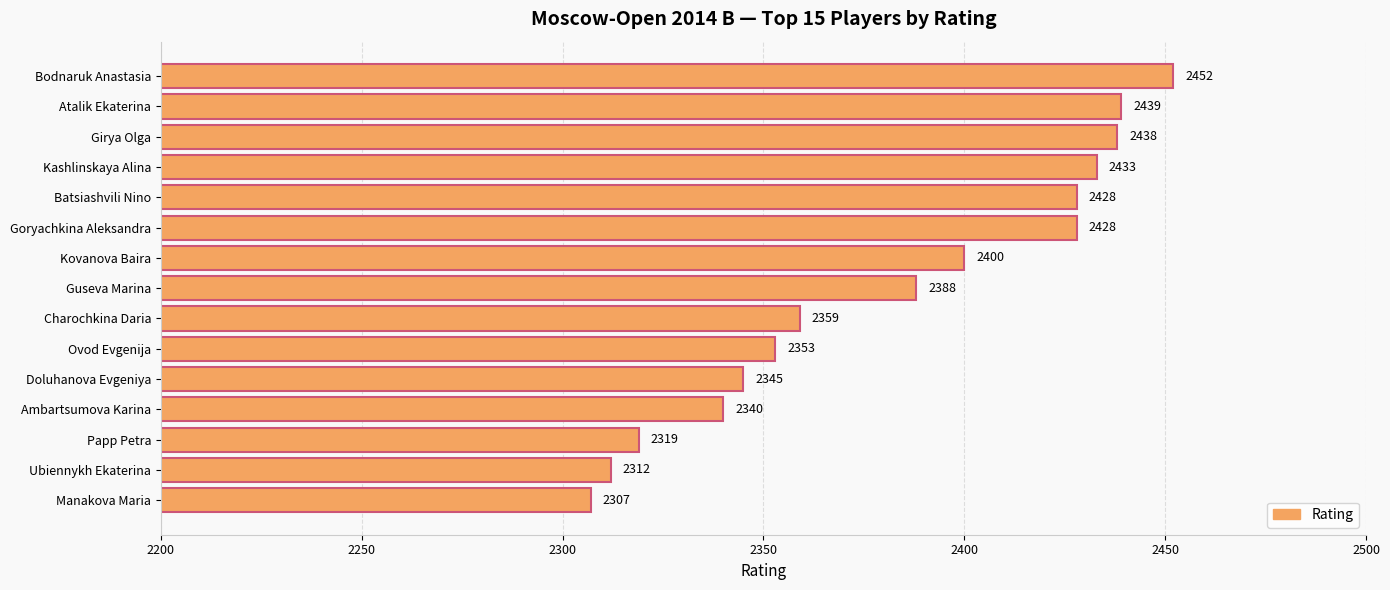

What is the ratio of the value at Kovanova Baira to the value at Doluhanova Evgeniya?

1.0